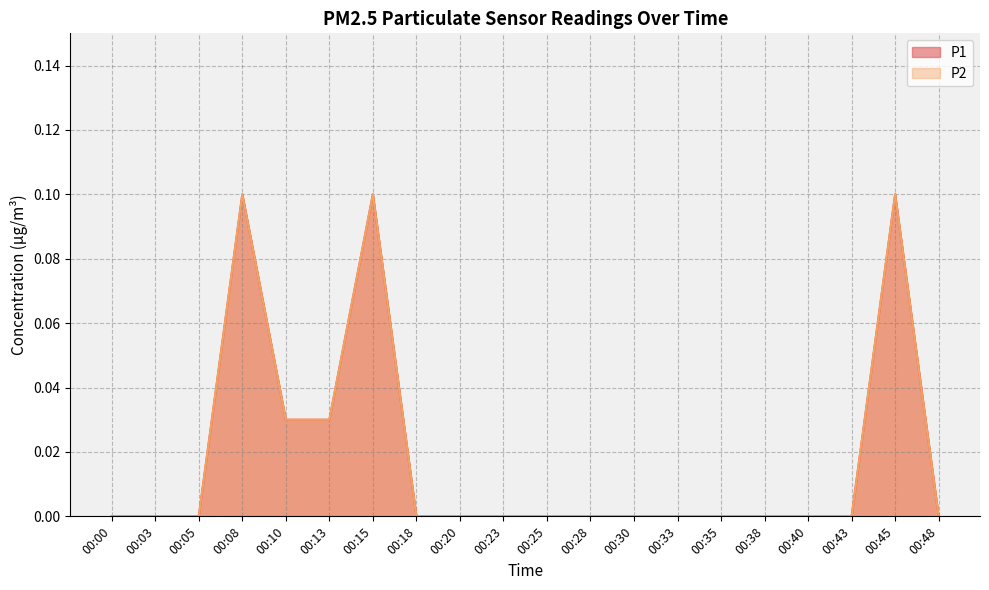

True or false: P1 has a value of 0.1 at 00:45.

True